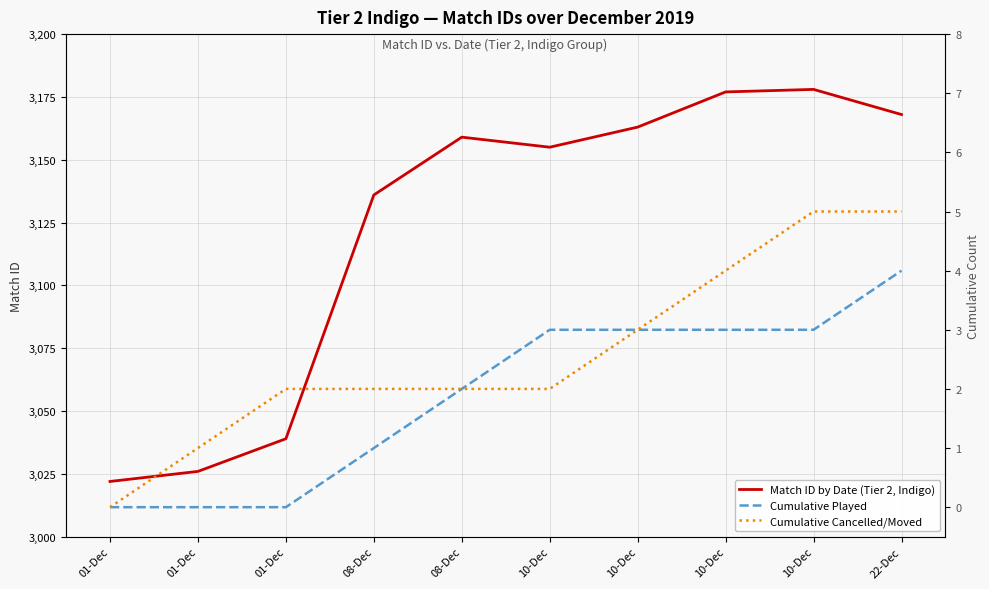

The value of Cumulative Cancelled/Moved at 01-Dec is 0. True or false?

False